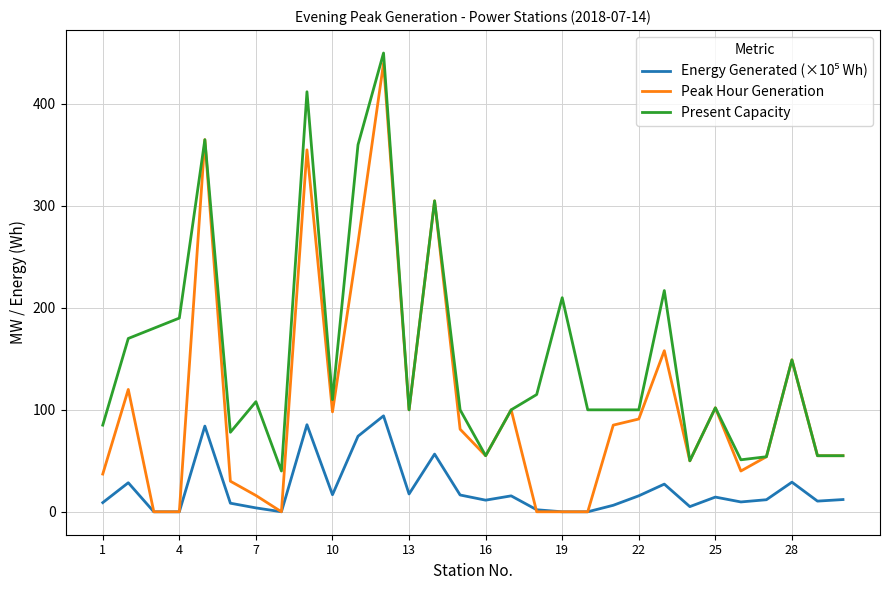

At how many categories does at least one series exceed 281?

5